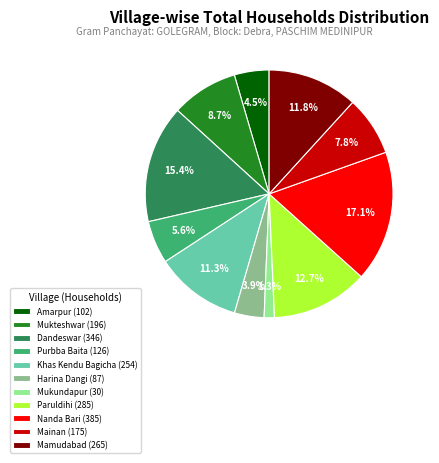

To the nearest percent, what is the average slice percentage?

9%